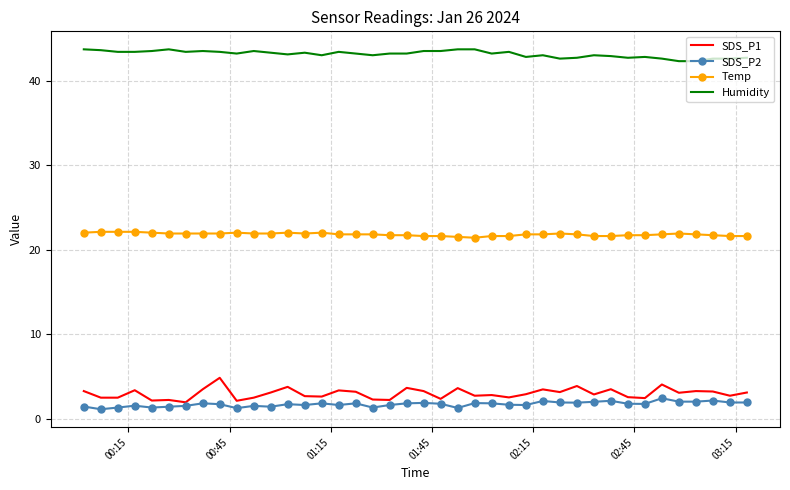

Rank the series by their maximum value, from lowest to highest.

SDS_P2, SDS_P1, Temp, Humidity